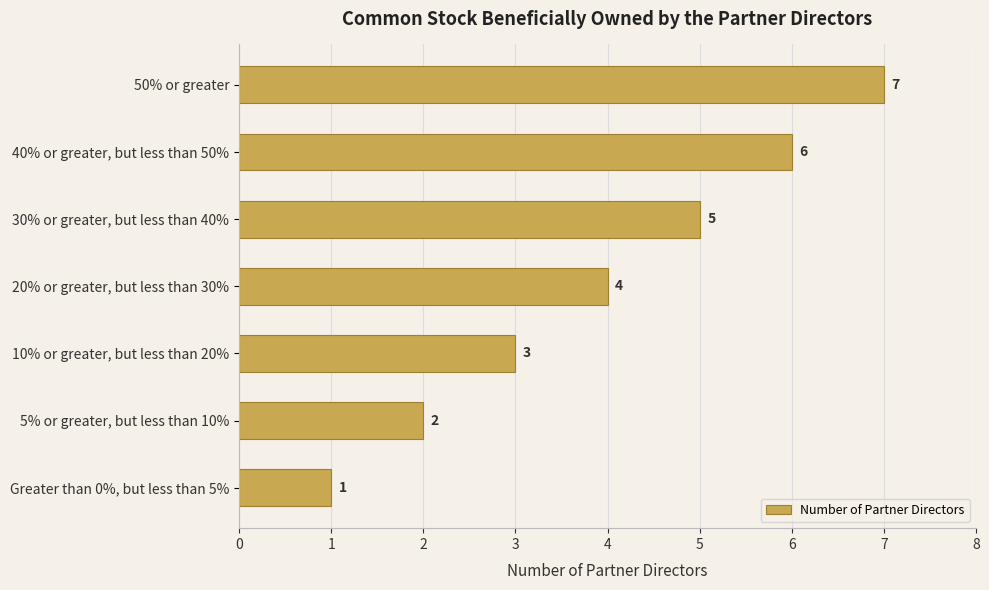

Rank the categories by value from highest to lowest.

50% or greater, 40% or greater, but less than 50%, 30% or greater, but less than 40%, 20% or greater, but less than 30%, 10% or greater, but less than 20%, 5% or greater, but less than 10%, Greater than 0%, but less than 5%